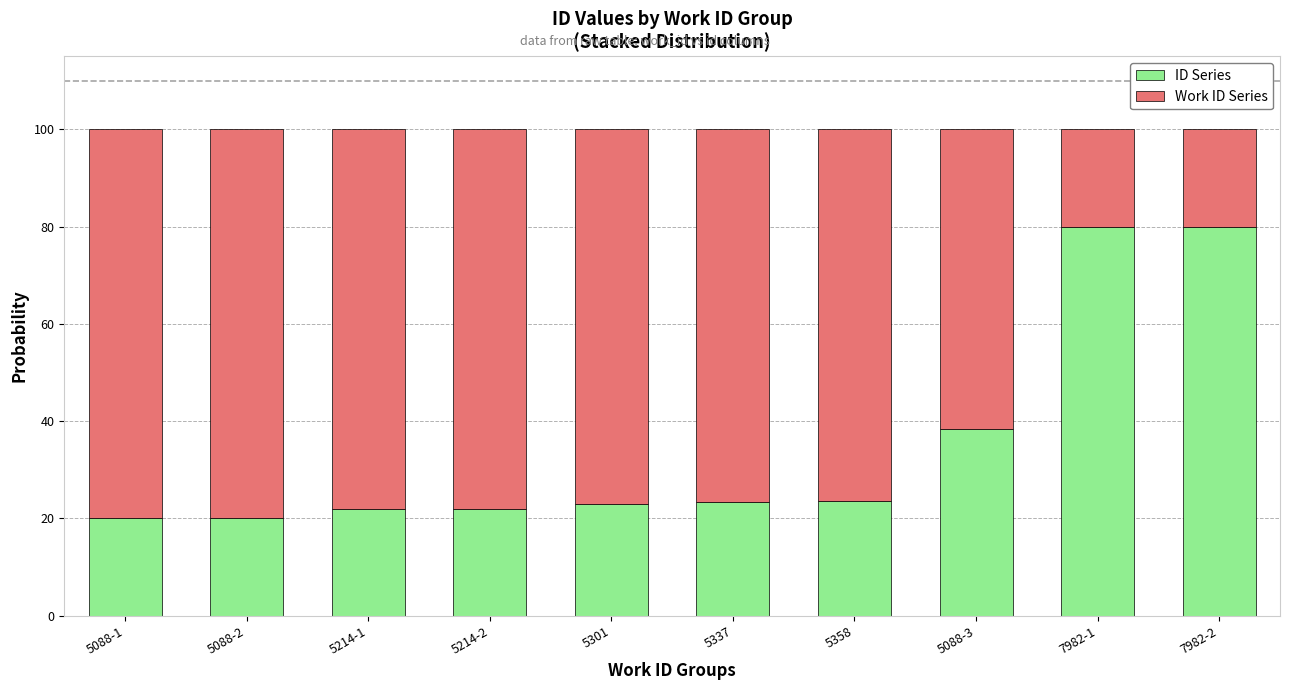

Count the number of data series in this chart.

2